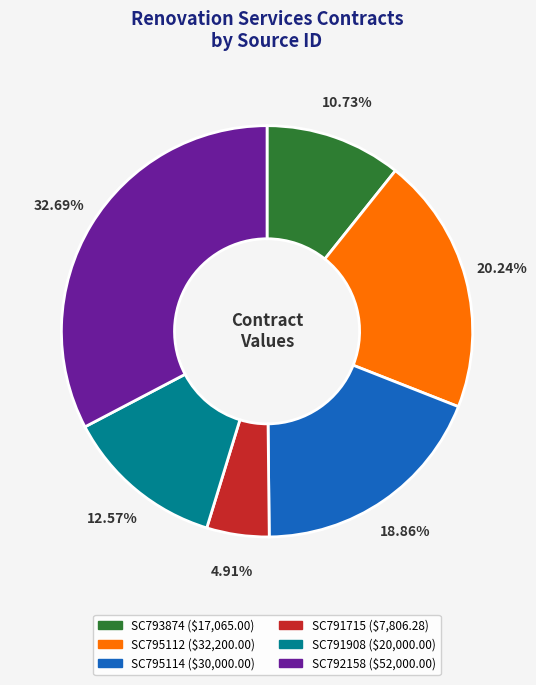

How many slices are in this pie chart?

6